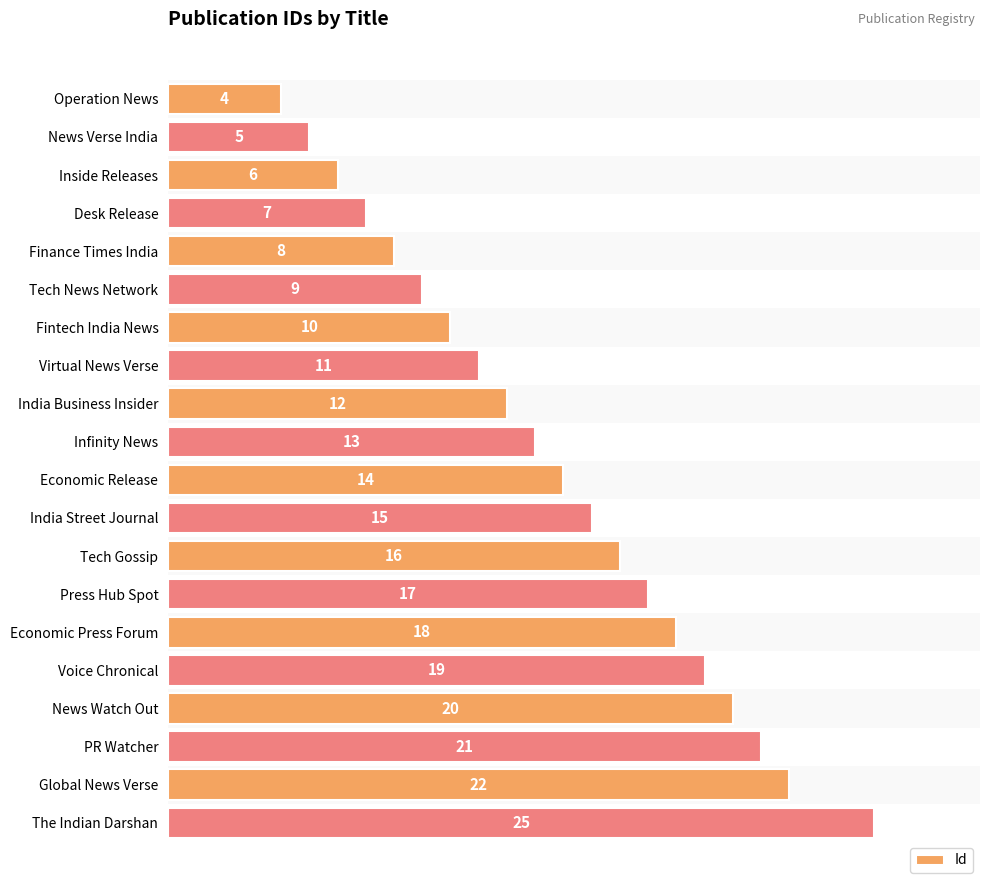

What is the greatest value displayed?

25